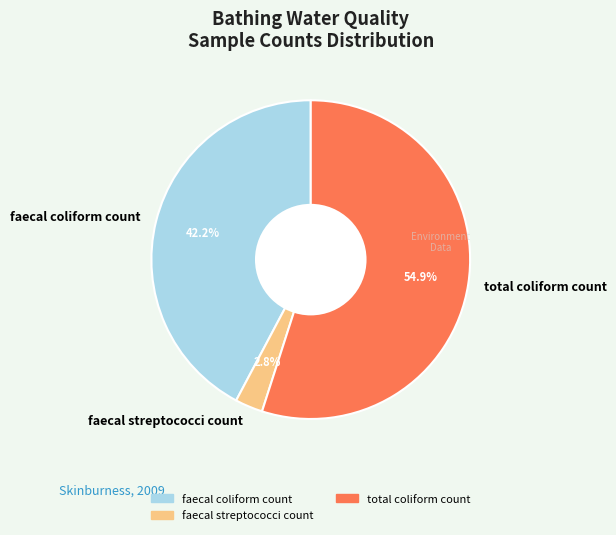

What is the smallest slice in the pie chart?

faecal streptococci count